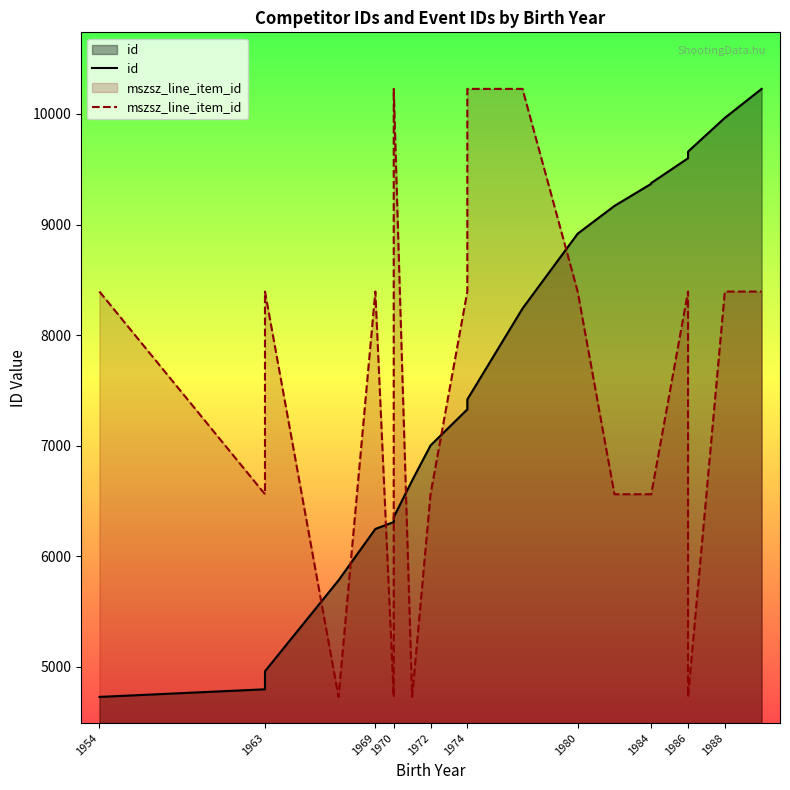

Between which two adjacent categories do id and mszsz_line_item_id first intersect?

1969 and 1970